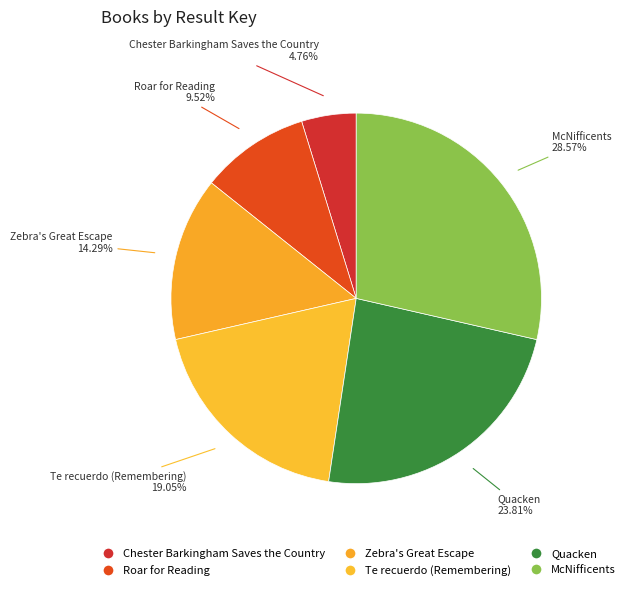

Is there any slice that represents more than half of the pie?

No